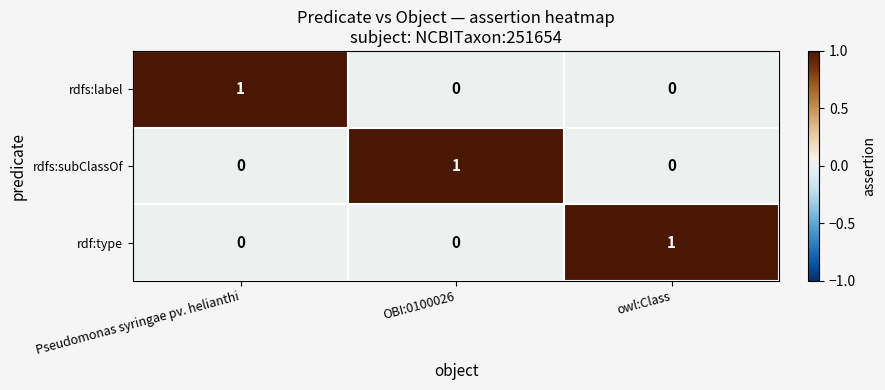

Is the value of rdfs:subClassOf at OBI:0100026 greater than the value of rdfs:label at owl:Class?

Yes